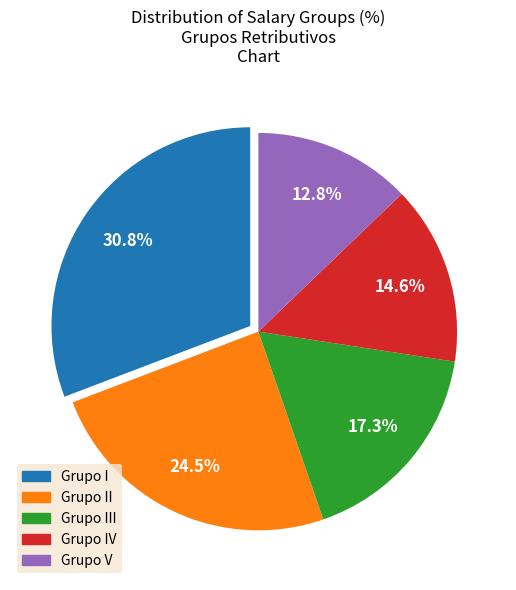

Is there any slice that represents more than half of the pie?

No